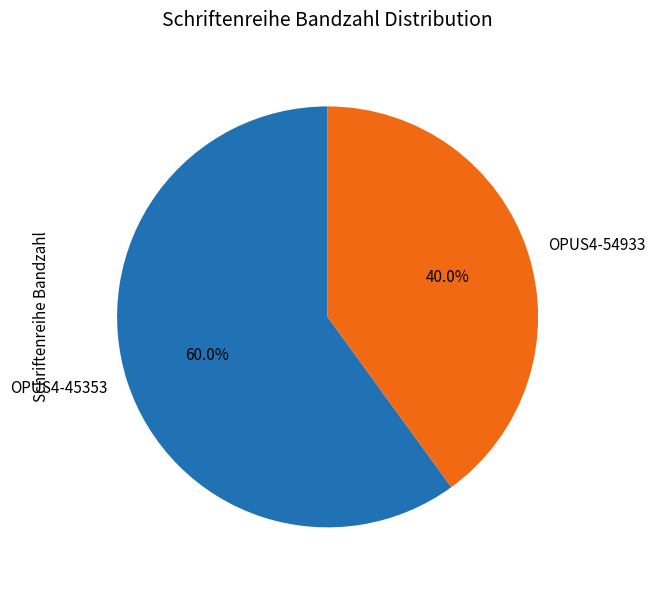

Which category has the biggest portion of the pie?

OPUS4-45353